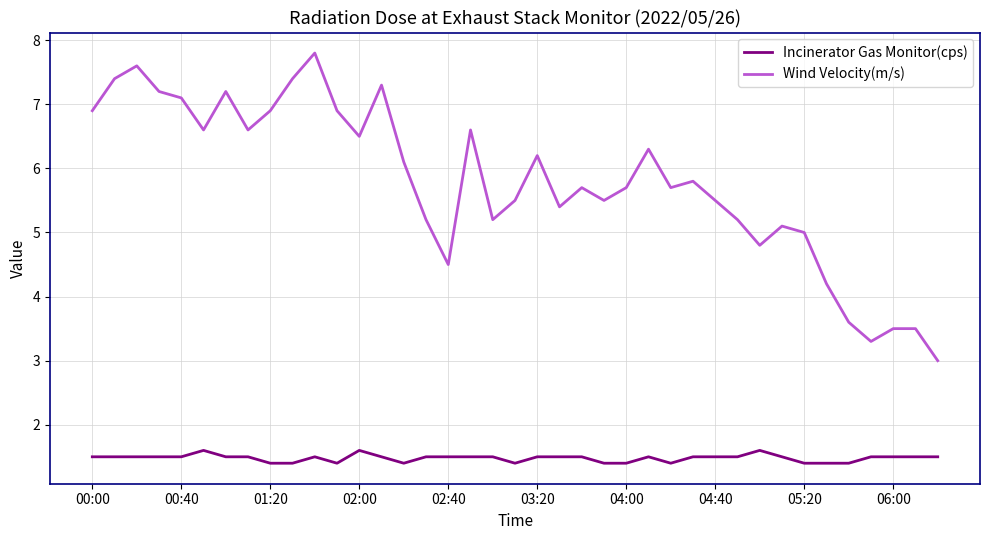

Is this an area chart (filled region under the line)?

No